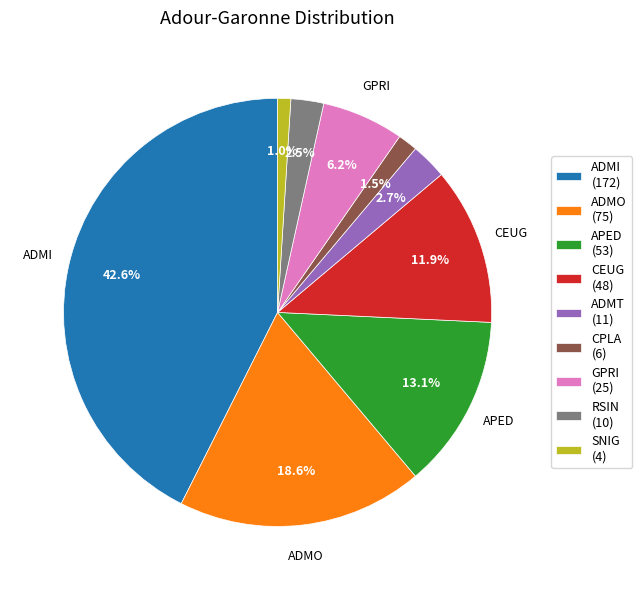

What portion of the pie excludes RSIN?

97.5%